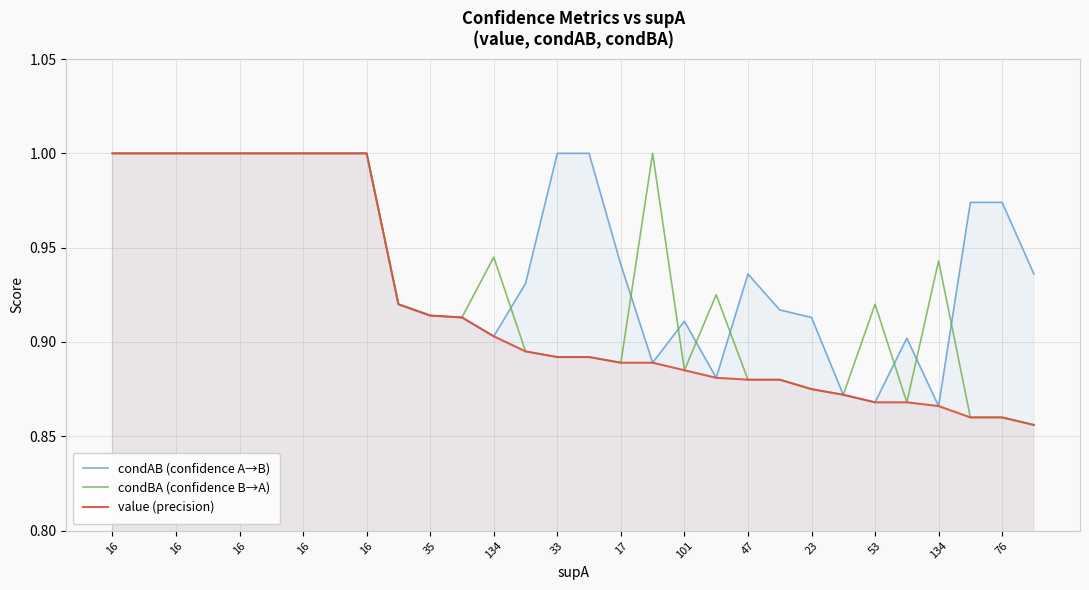

Count the number of categories in the chart.

30